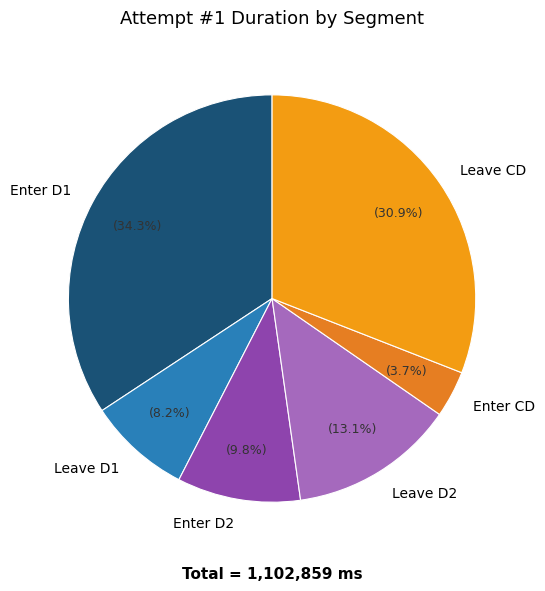

To the nearest percent, what percentage of the pie is Leave CD?

31%